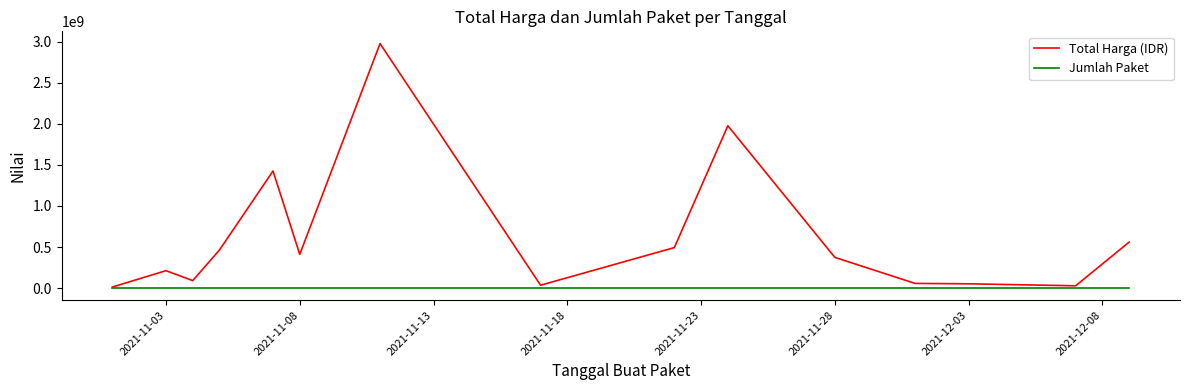

What is the highest value of the Total Harga (IDR) series?

2979013240